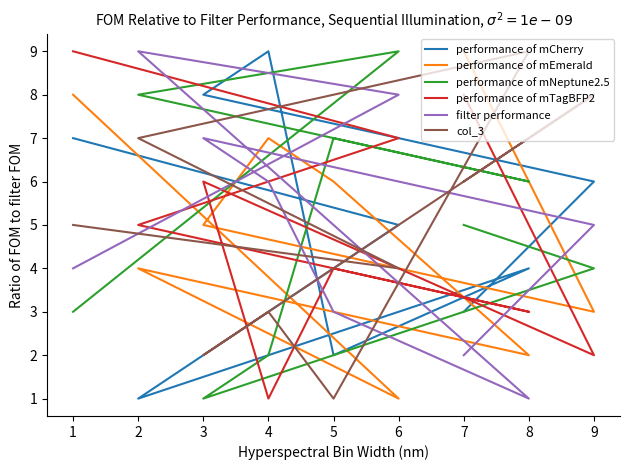

Count the performance of mCherry values in the range 3 to 7.

5